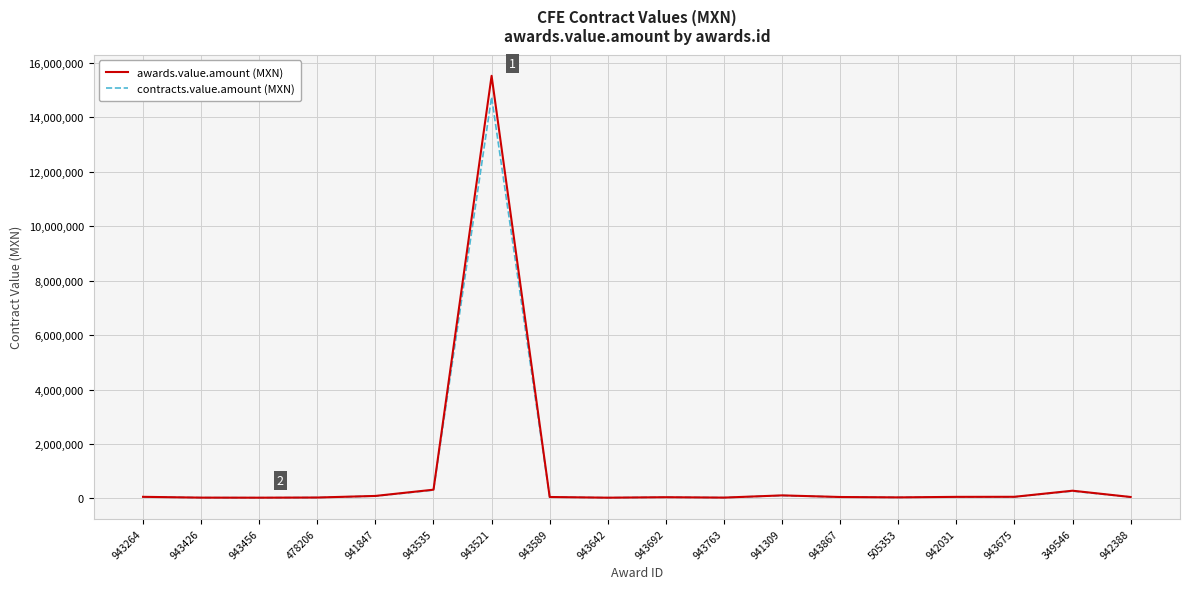

Which series has the largest range (max minus min)?

awards.value.amount (MXN)